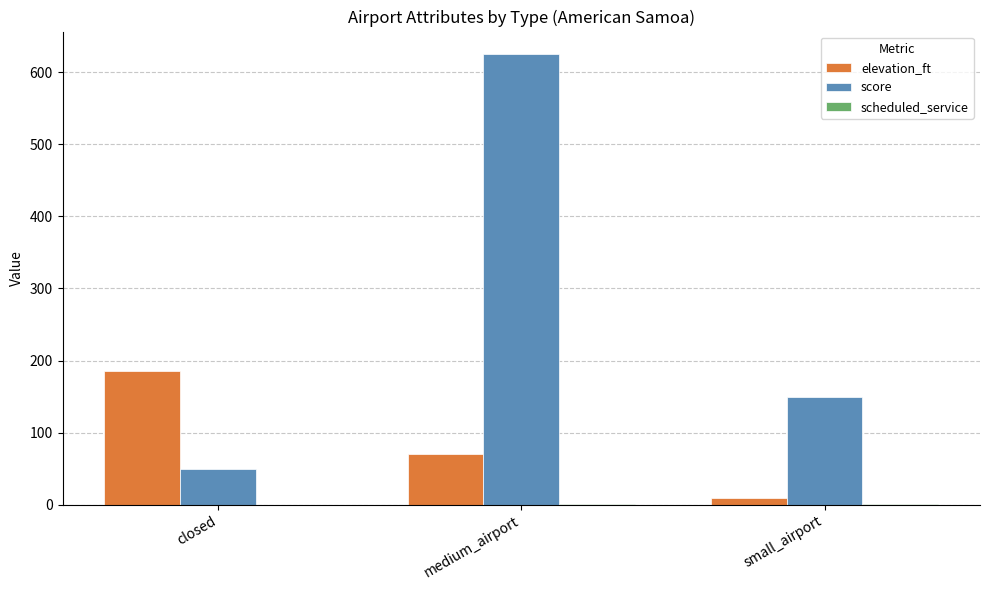

The score series shows 50 at closed. True or false?

True